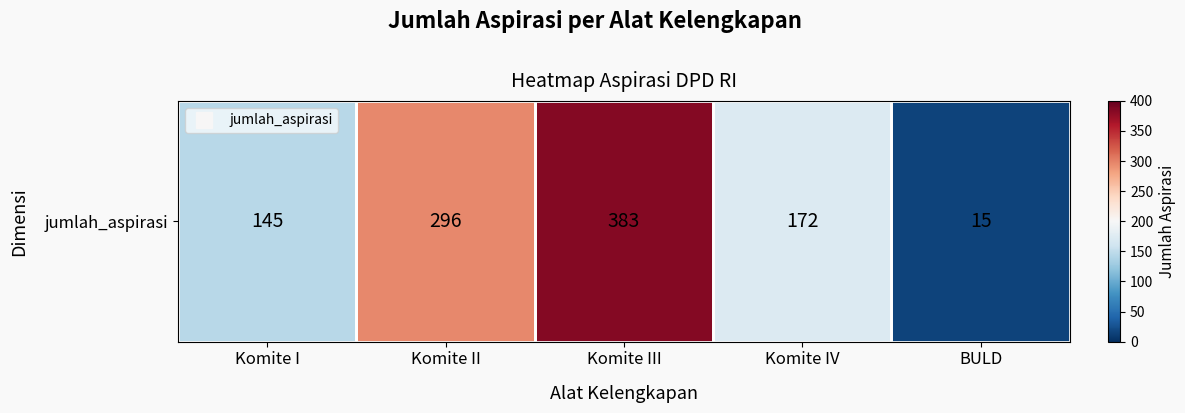

Where is the data nearest to the value 199?

Komite IV